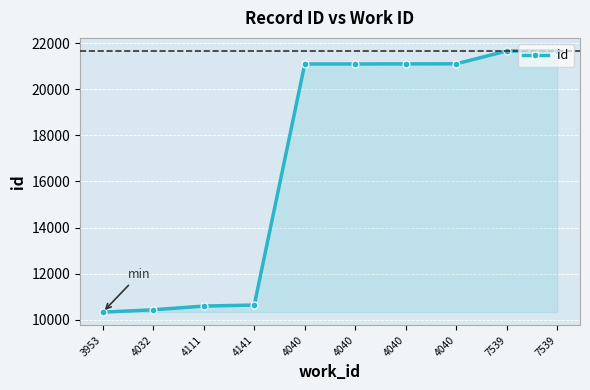

Reading right to left, what are all the values shown in this chart?

7539=21656	7539=21655	4040=21099	4040=21095	4040=21092	4040=21091	4141=10644	4111=10600	4032=10438	3953=10336